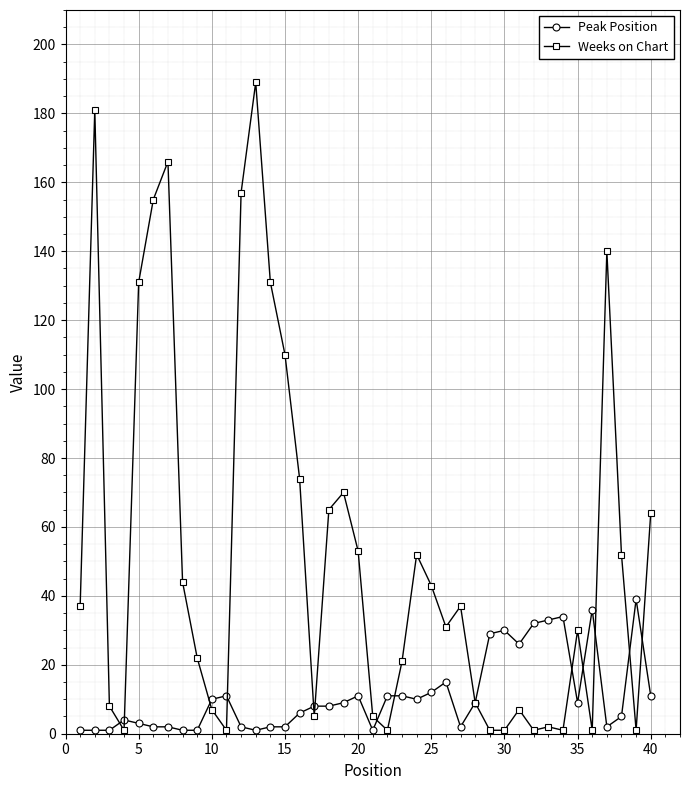

At how many categories does at least one series exceed 150?

5